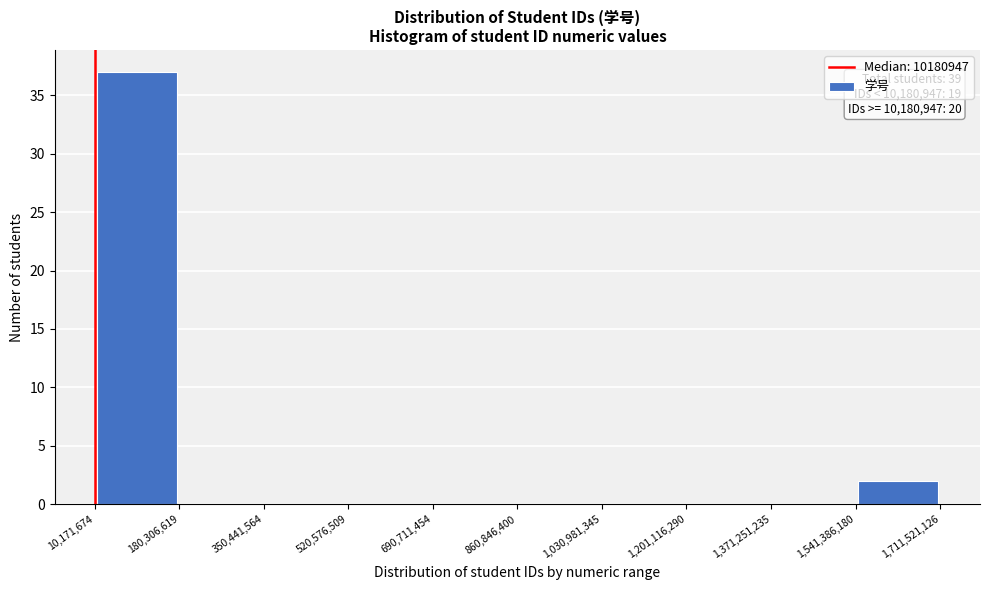

Over which range of the x-axis is the bar tallest?

10,171,674 to 180,306,619